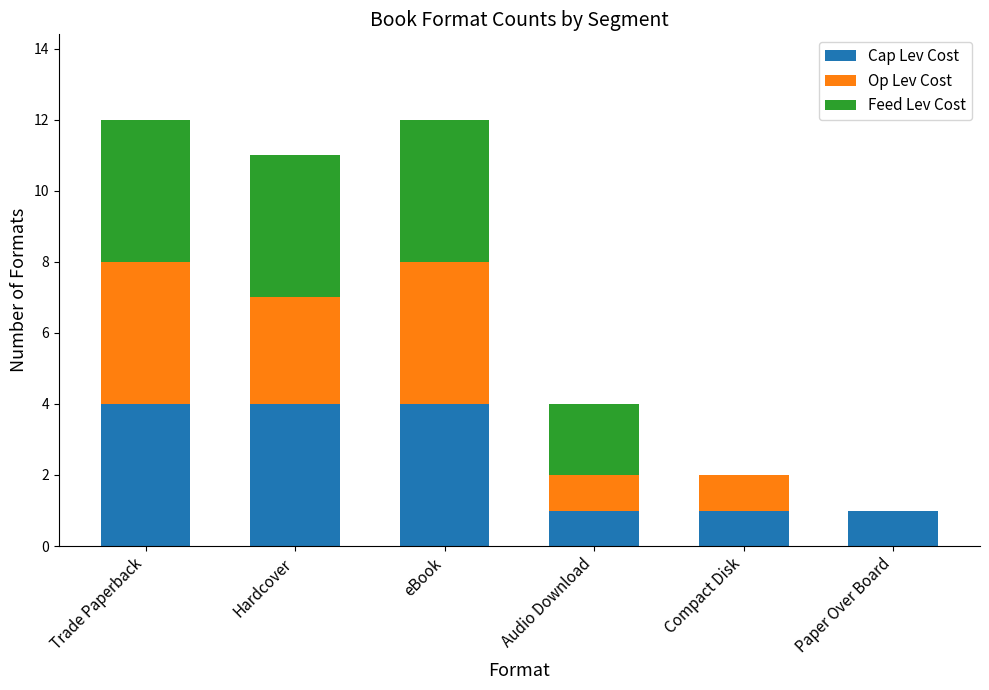

The value of Cap Lev Cost at Compact Disk is 0. True or false?

False